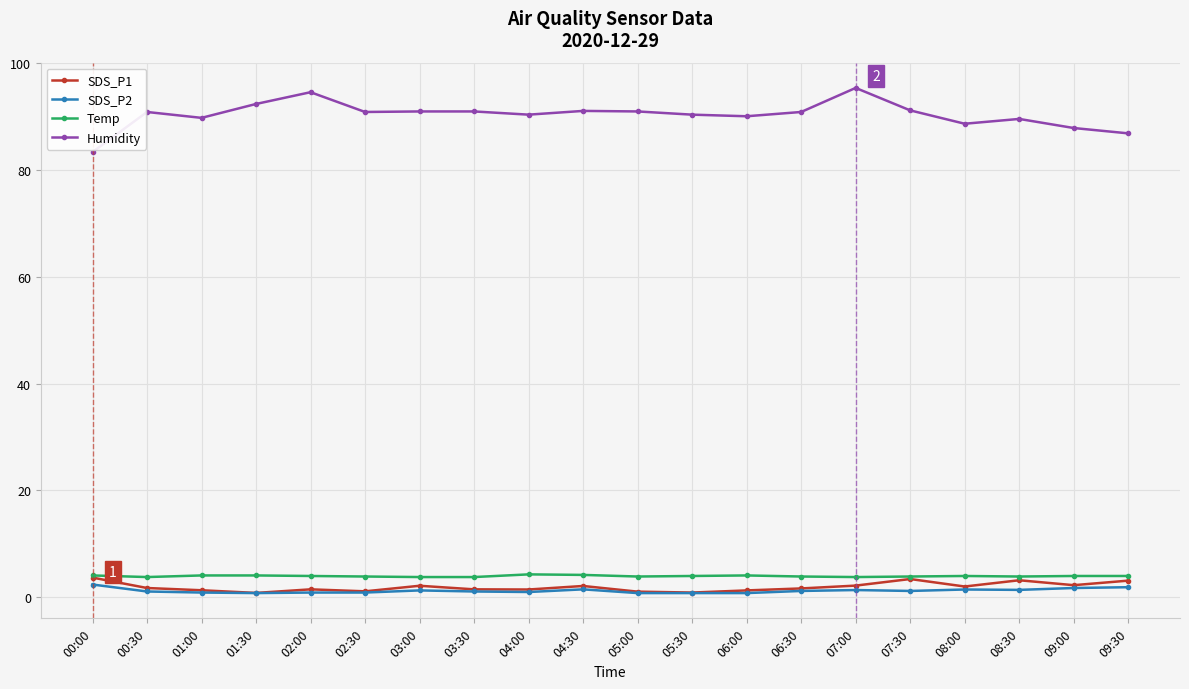

What is the label of the 11th point from the right?

04:30